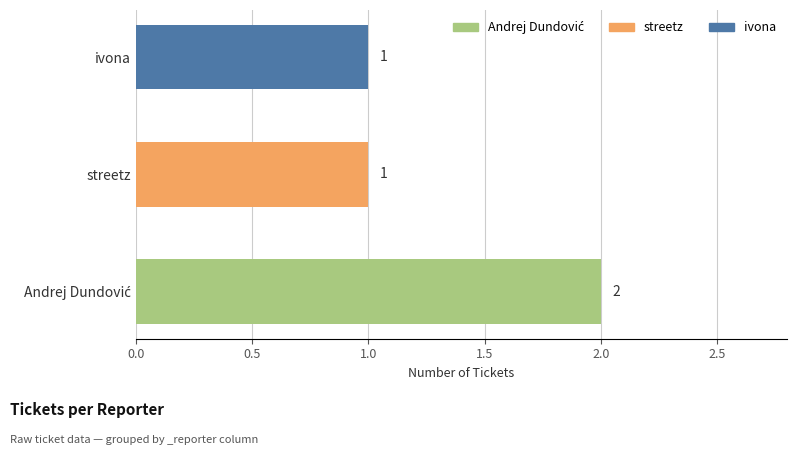

Is it true that the value at ivona is 2?

False